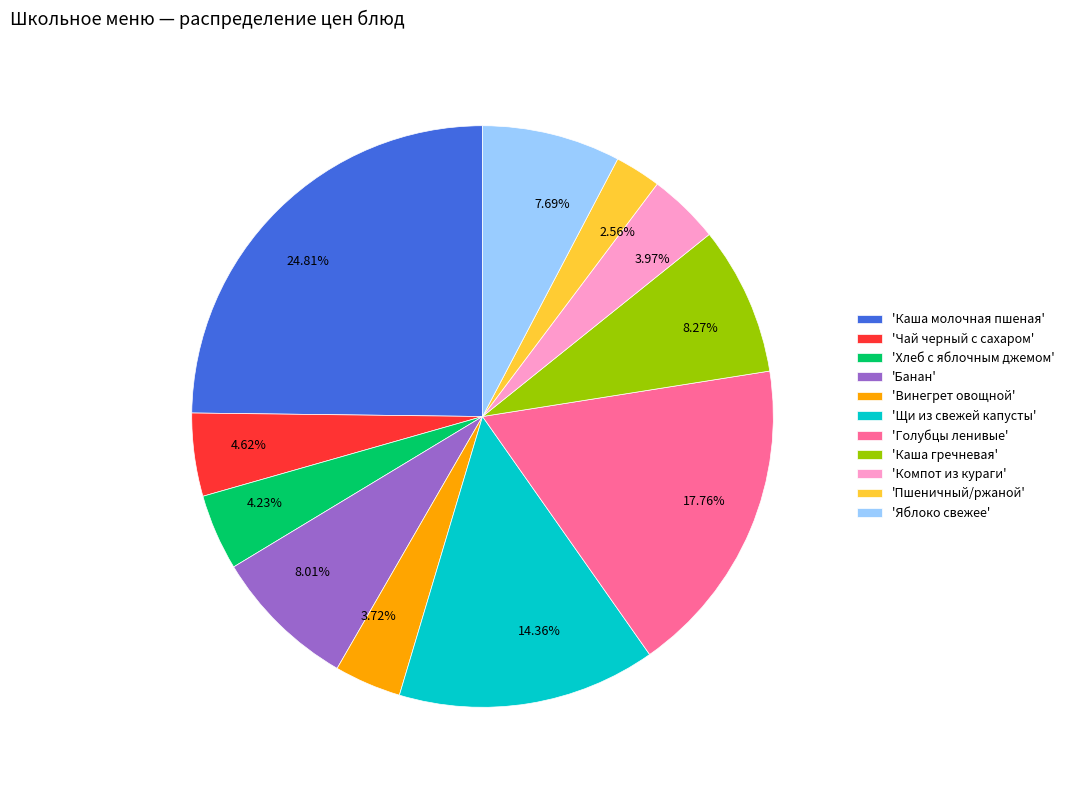

Is there a majority slice in this chart?

No